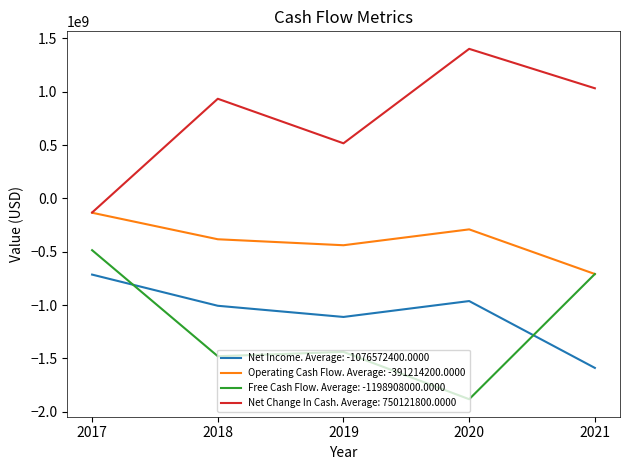

What is the difference between the highest and lowest values at 2019?

1954977000